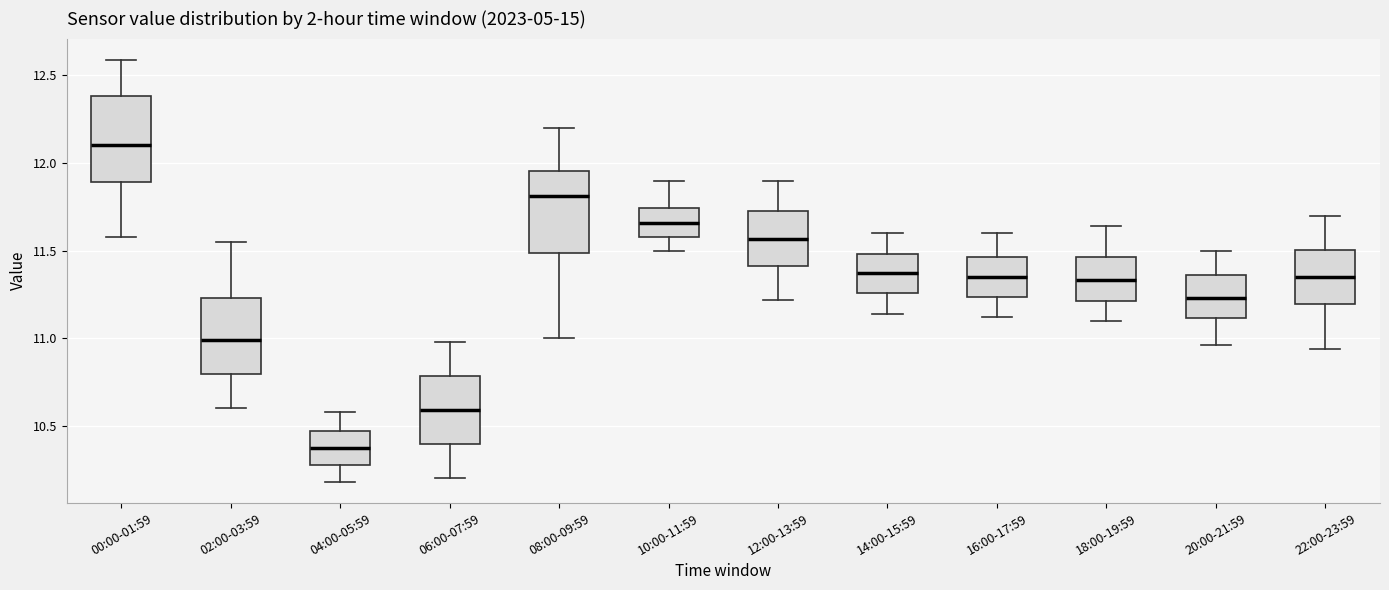

Which box's median line is the lowest?

04:00-05:59